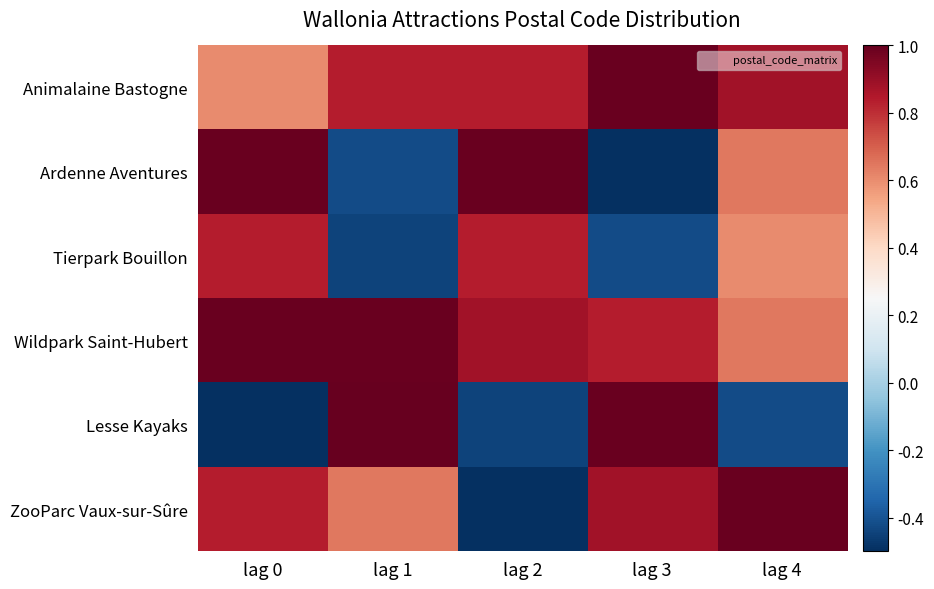

Which series has the widest spread of values?

Lesse Kayaks